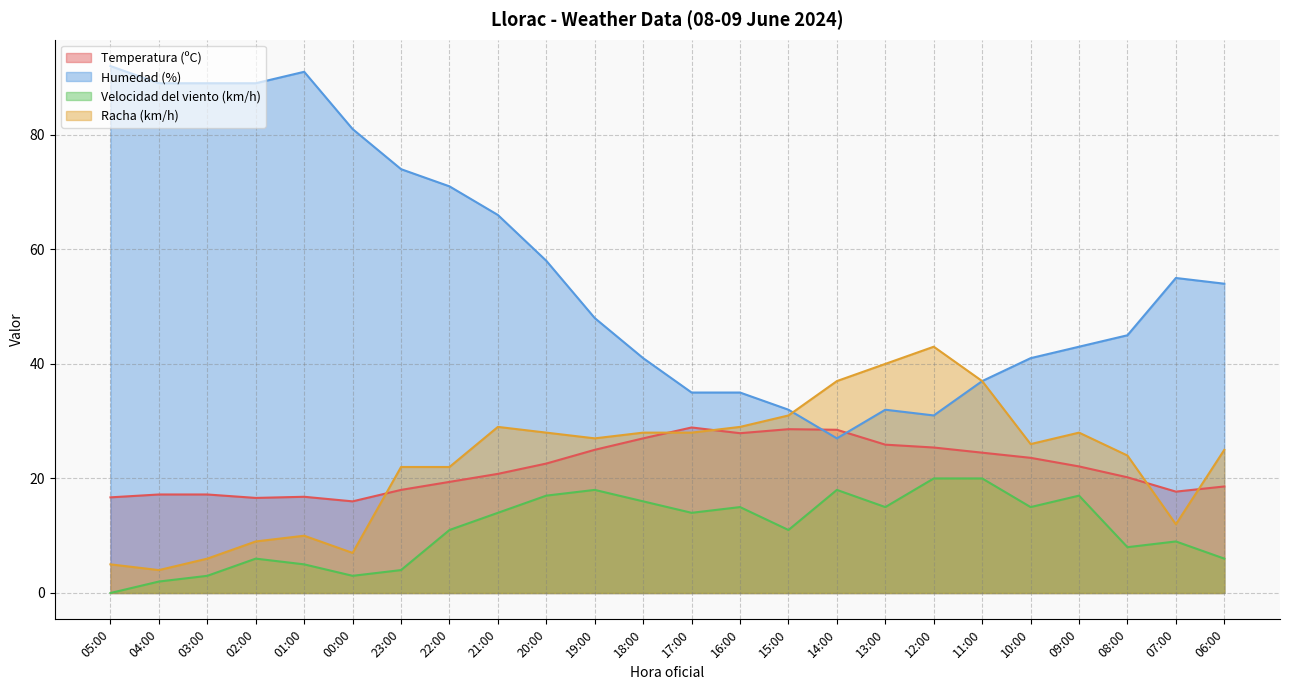

What is the difference between the second highest and minimum values in the Racha (km/h) series?

36.0